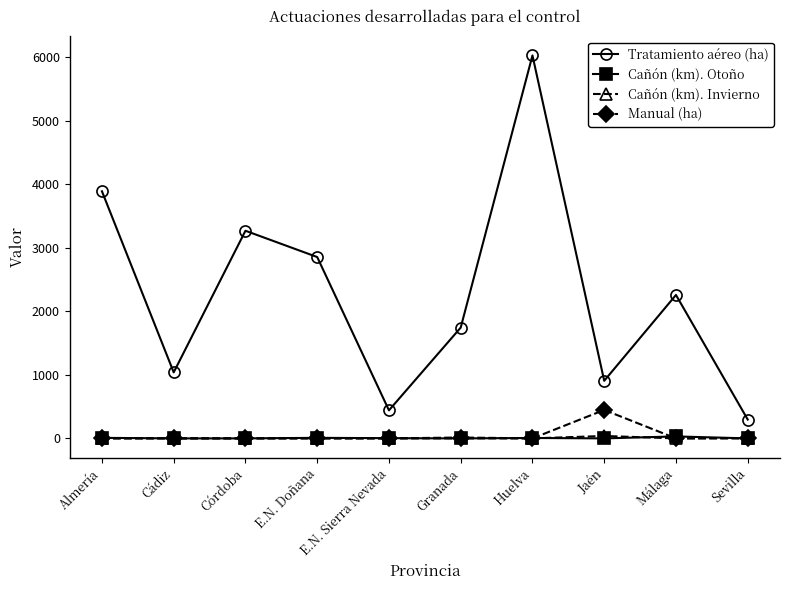

Which series has the largest range (max minus min)?

Tratamiento aéreo (ha)